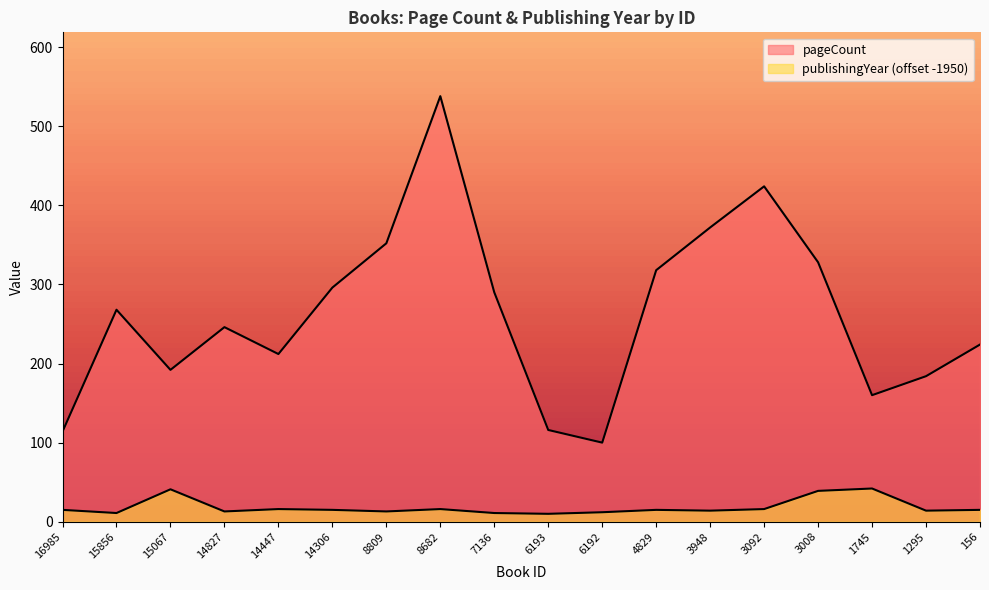

True or false: publishingYear and pageCount intersect in this chart.

False